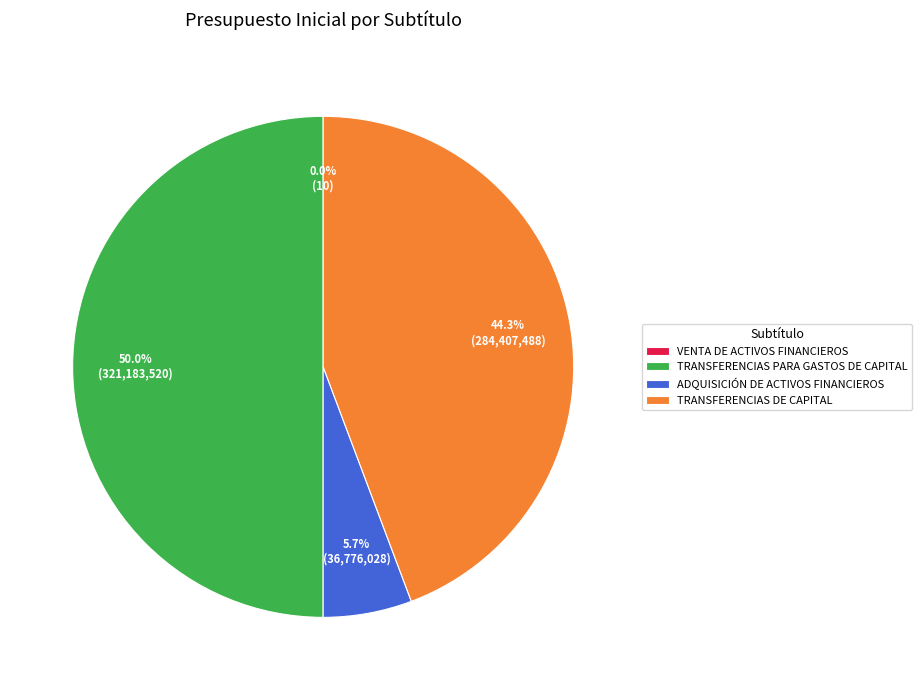

To the nearest percent, what is the difference between the TRANSFERENCIAS PARA GASTOS DE CAPITAL and TRANSFERENCIAS DE CAPITAL slice percentages?

6%